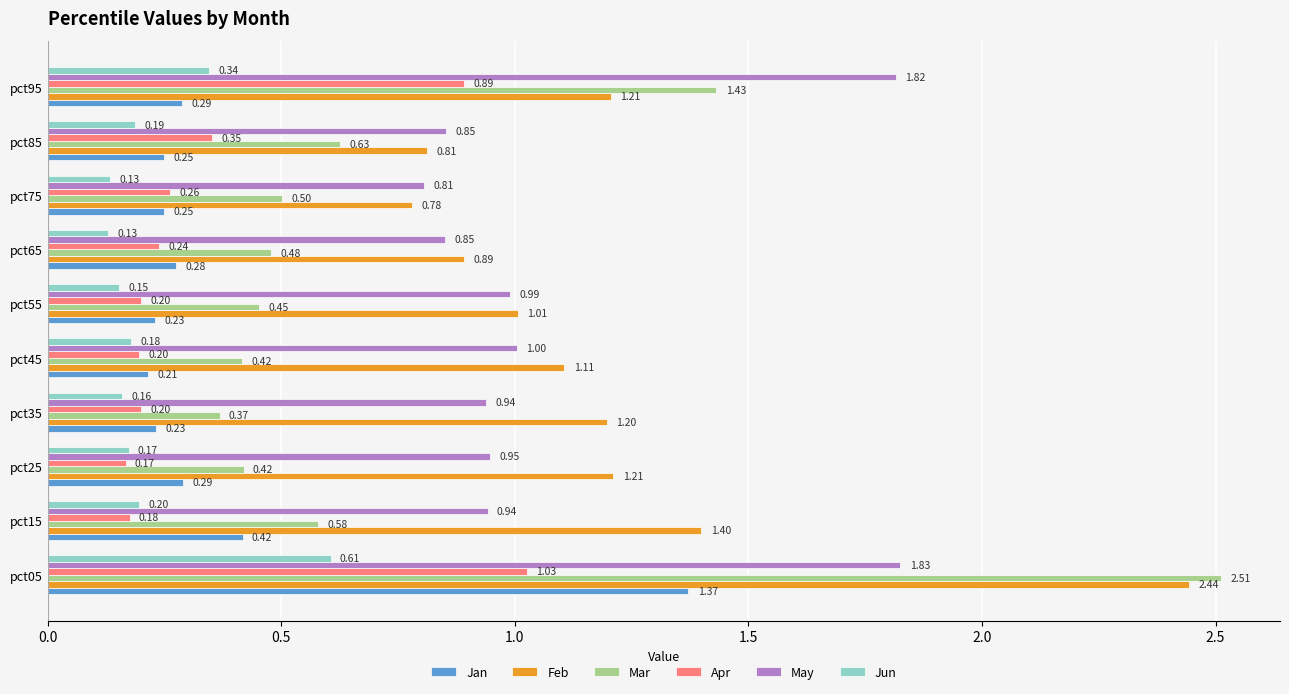

What are all the series names shown in the legend?

Jan, Feb, Mar, Apr, May, Jun